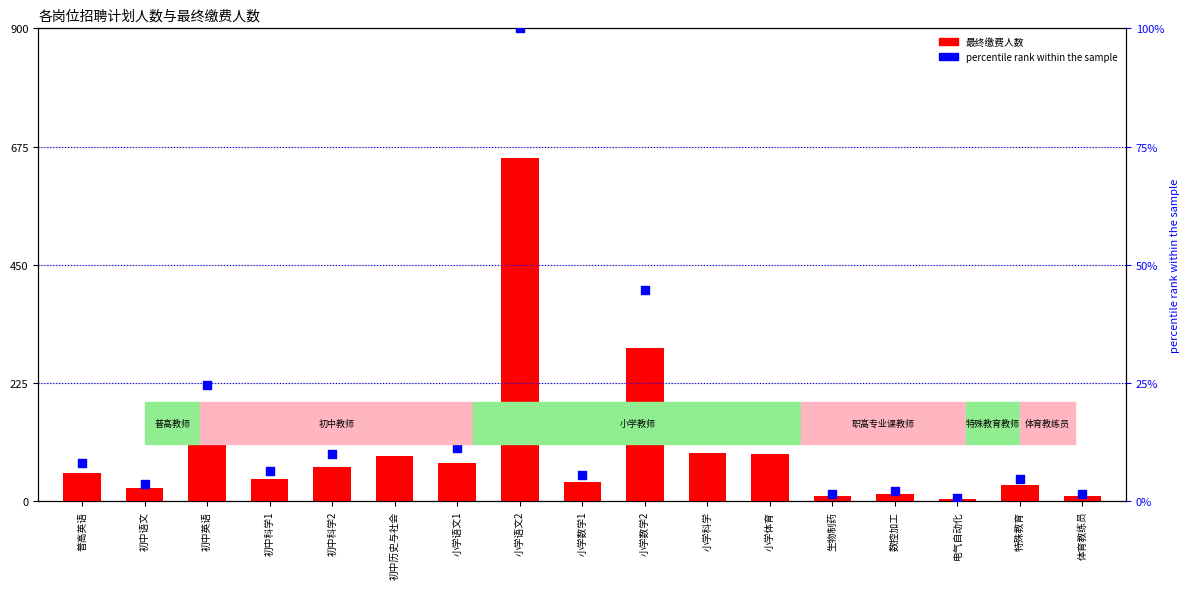

Is the value of 最终缴费人数 at 小学体育 greater than the value of percentile rank within the sample at 小学数学2?

Yes